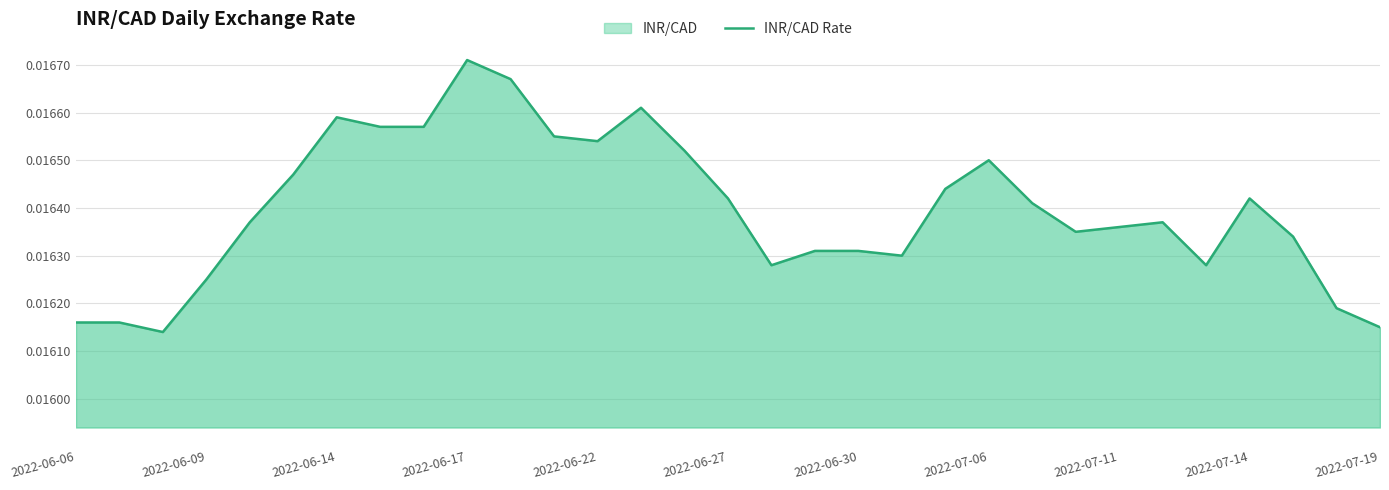

At which category does the chart reach its peak across all series?

2022-06-17